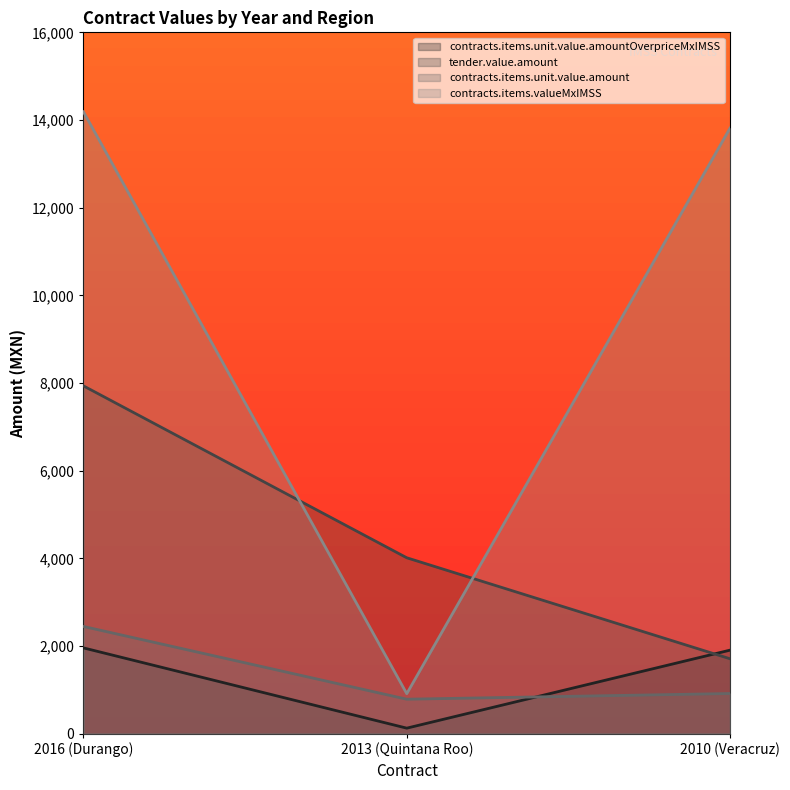

Between 2016 (Durango) and 2010 (Veracruz), which is larger?

2016 (Durango)